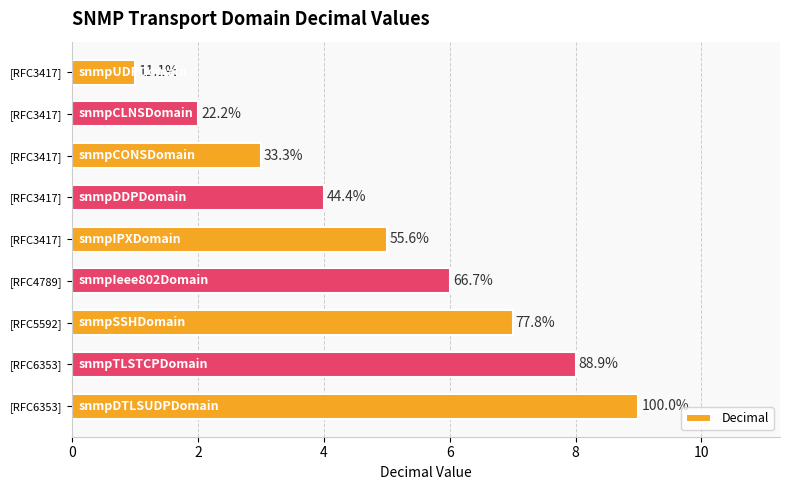

Does the chart contain any negative values?

No